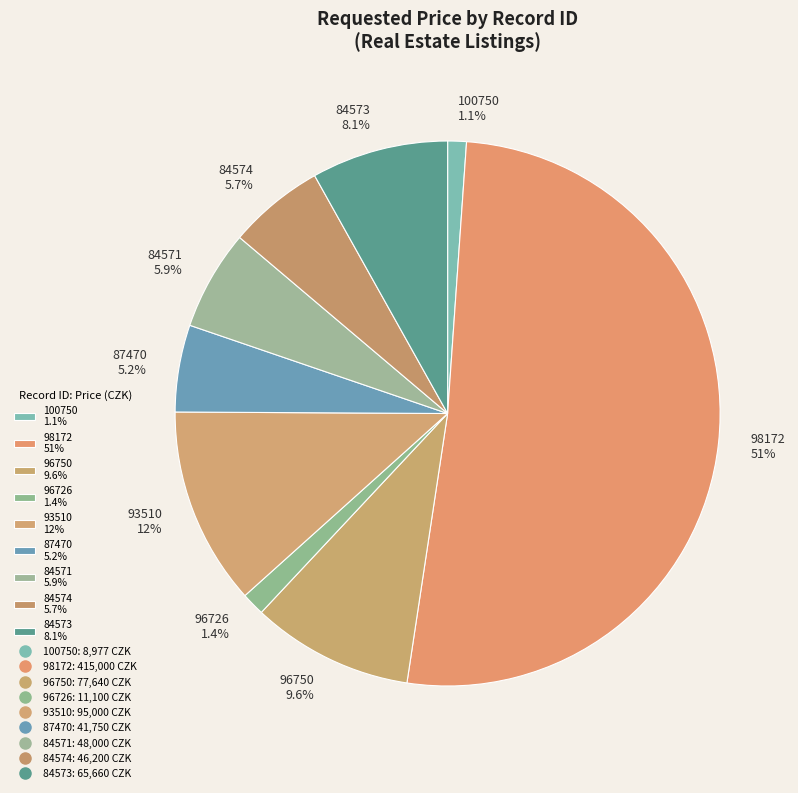

To the nearest percent, what percentage of the pie is 96726?

1%